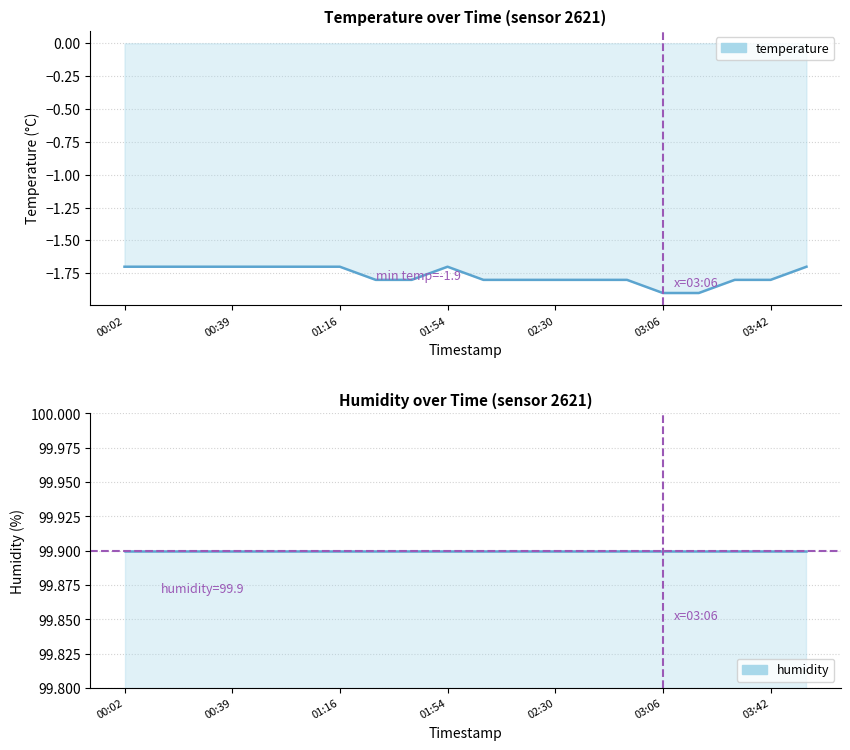

What is the value of the 17th point from the left?

-1.9